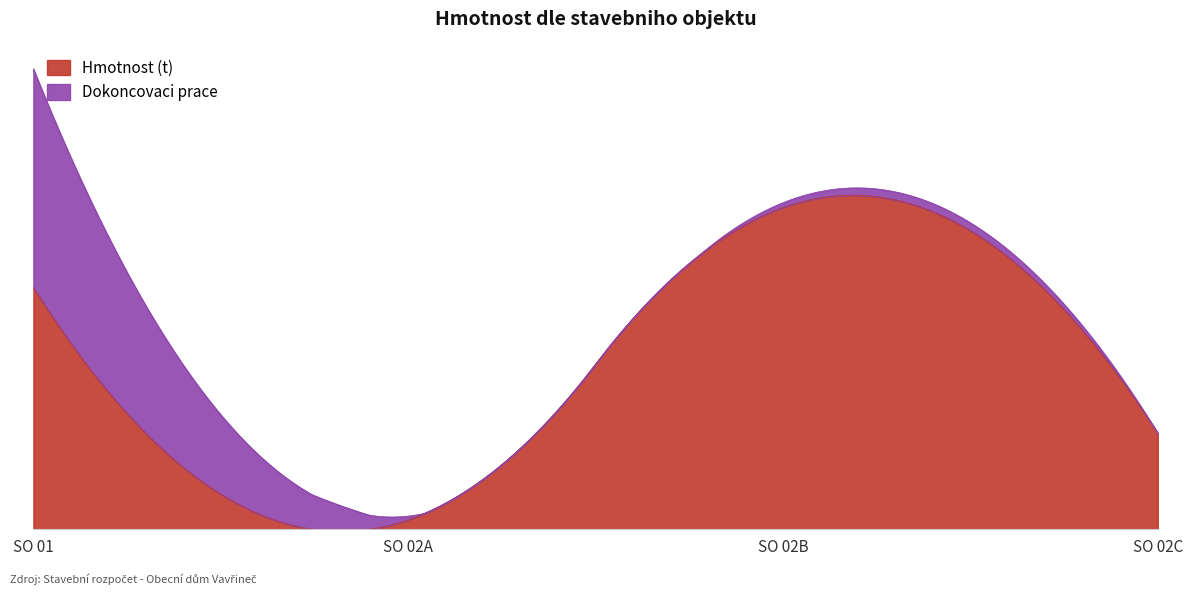

What is the sum of the Hmotnost (t) values at SO 02C and SO 02B?

1198.4